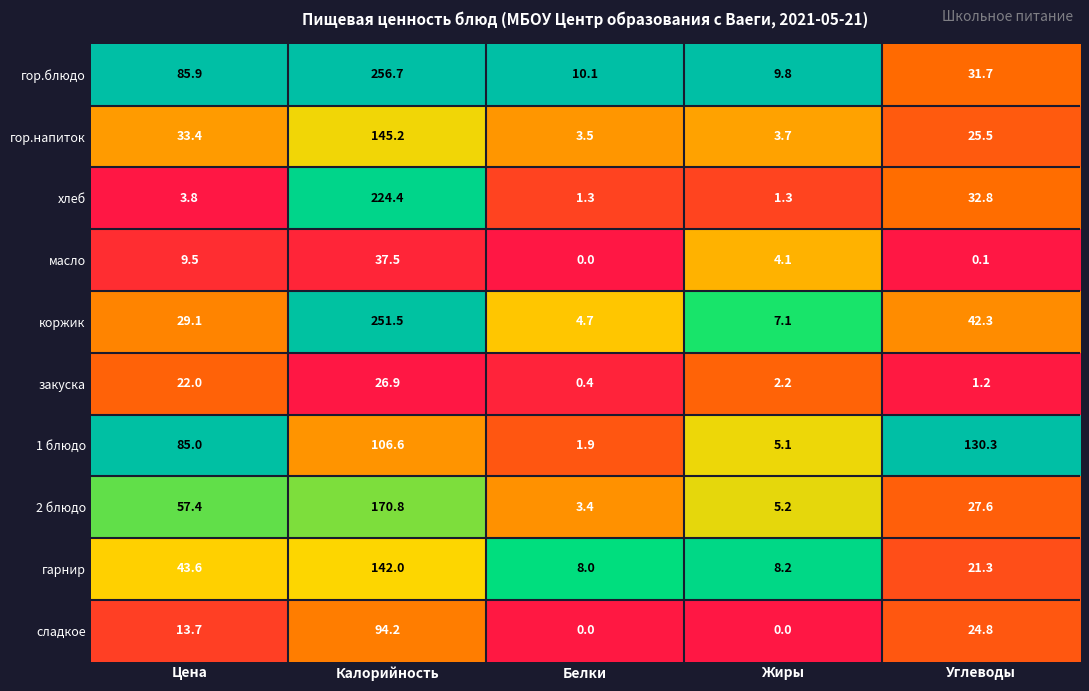

What is the total value across all series at Углеводы?

337.6